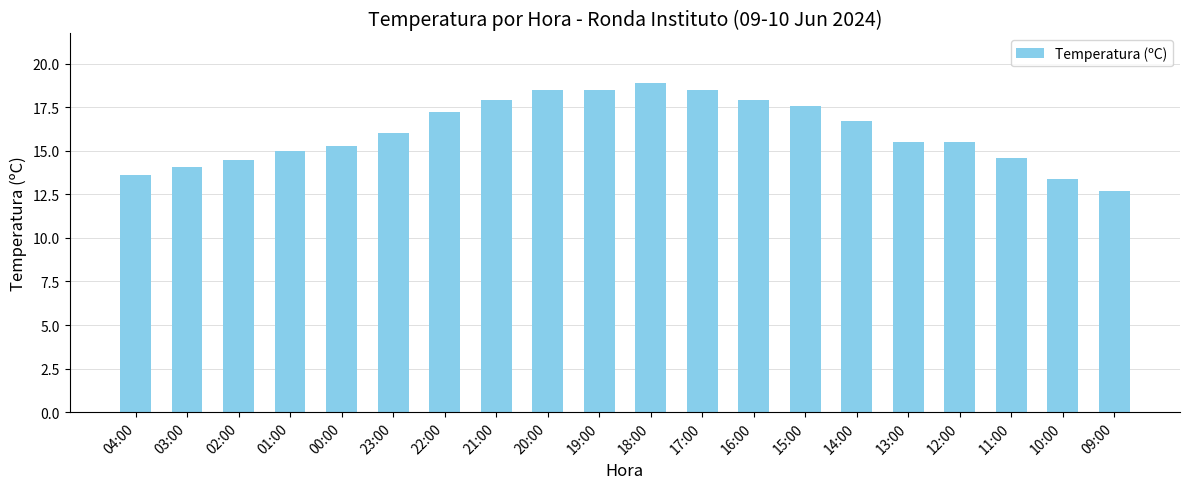

What value does the data have at 04:00?

13.6